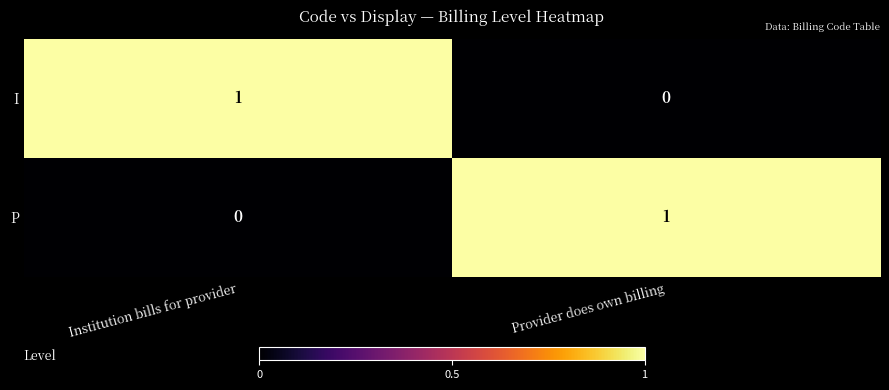

At which label does P reach its peak?

Provider does own billing